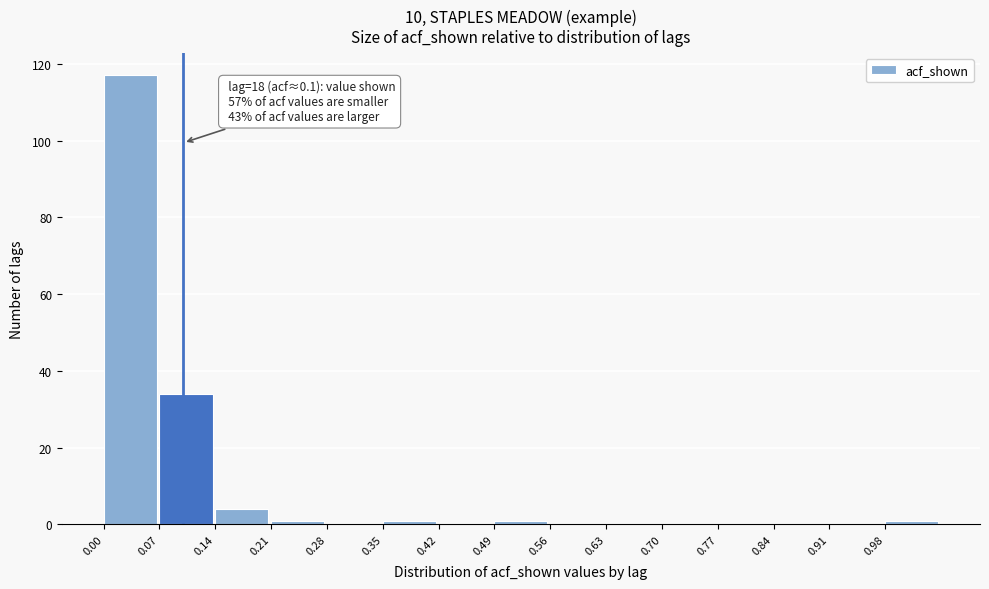

Over which range of the x-axis is the bar tallest?

0.00 to 0.07